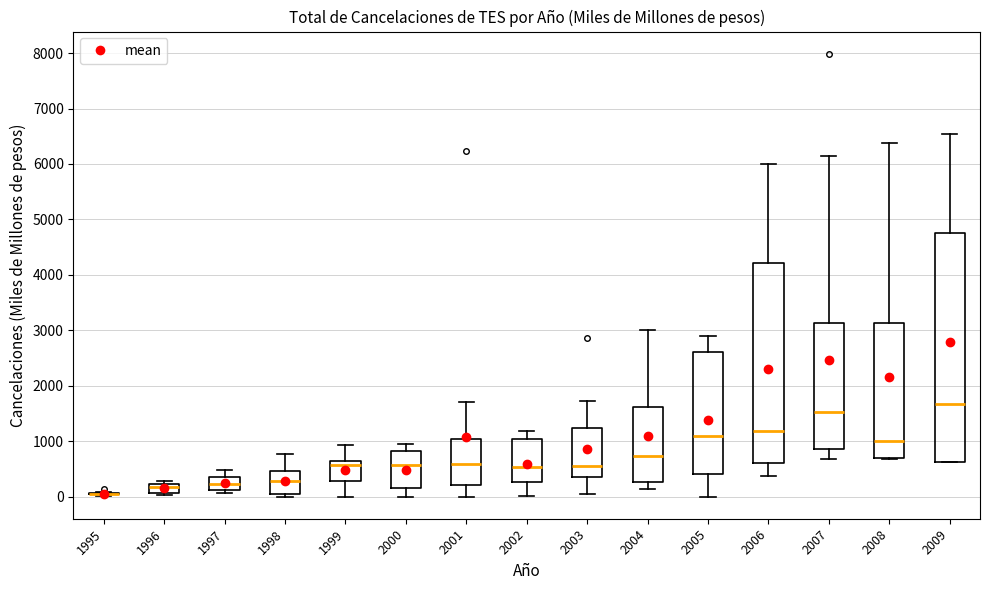

Reading left to right, transcribe this box plot: for each box, give where its median line is, the range the box spans, and where its two whiskers end, as read against the y-axis. The values are not printed on the chart, so give them approximately, as read against the axis.

1995: box collapsed to a line at 0, whiskers 0 to 100
1996: median 200 (inside the box), box 100 to 200, whiskers 0 to 300
1997: median 200, box 100 to 400, whiskers 100 (just below the box's lower edge) to 500
1998: median 300, box 100 to 500, whiskers 0 to 800
1999: median 600 (just below the box's upper edge), box 300 to 600, whiskers 0 to 900
2000: median 600, box 200 to 800, whiskers 0 to 900
2001: median 600, box 200 to 1000, whiskers 0 to 1700
2002: median 500, box 300 to 1000, whiskers 0 to 1200
2003: median 500, box 400 to 1200, whiskers 0 to 1700
2004: median 700, box 300 to 1600, whiskers 100 to 3000
2005: median 1100, box 400 to 2600, whiskers 0 to 2900
2006: median 1200, box 600 to 4200, whiskers 400 to 6000
2007: median 1500, box 900 to 3100, whiskers 700 to 6200
2008: median 1000, box 700 to 3100, whiskers 700 to 6400
2009: median 1700, box 600 to 4800, whiskers 600 to 6500